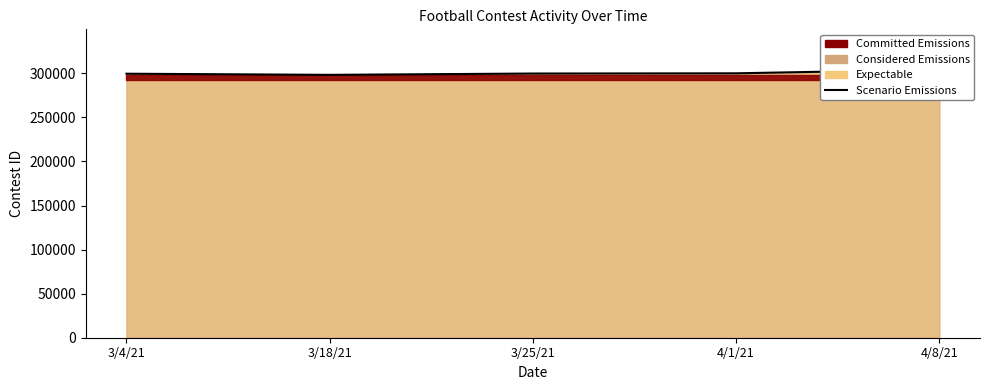

What is the label of the 4th point from the left?

4/1/21